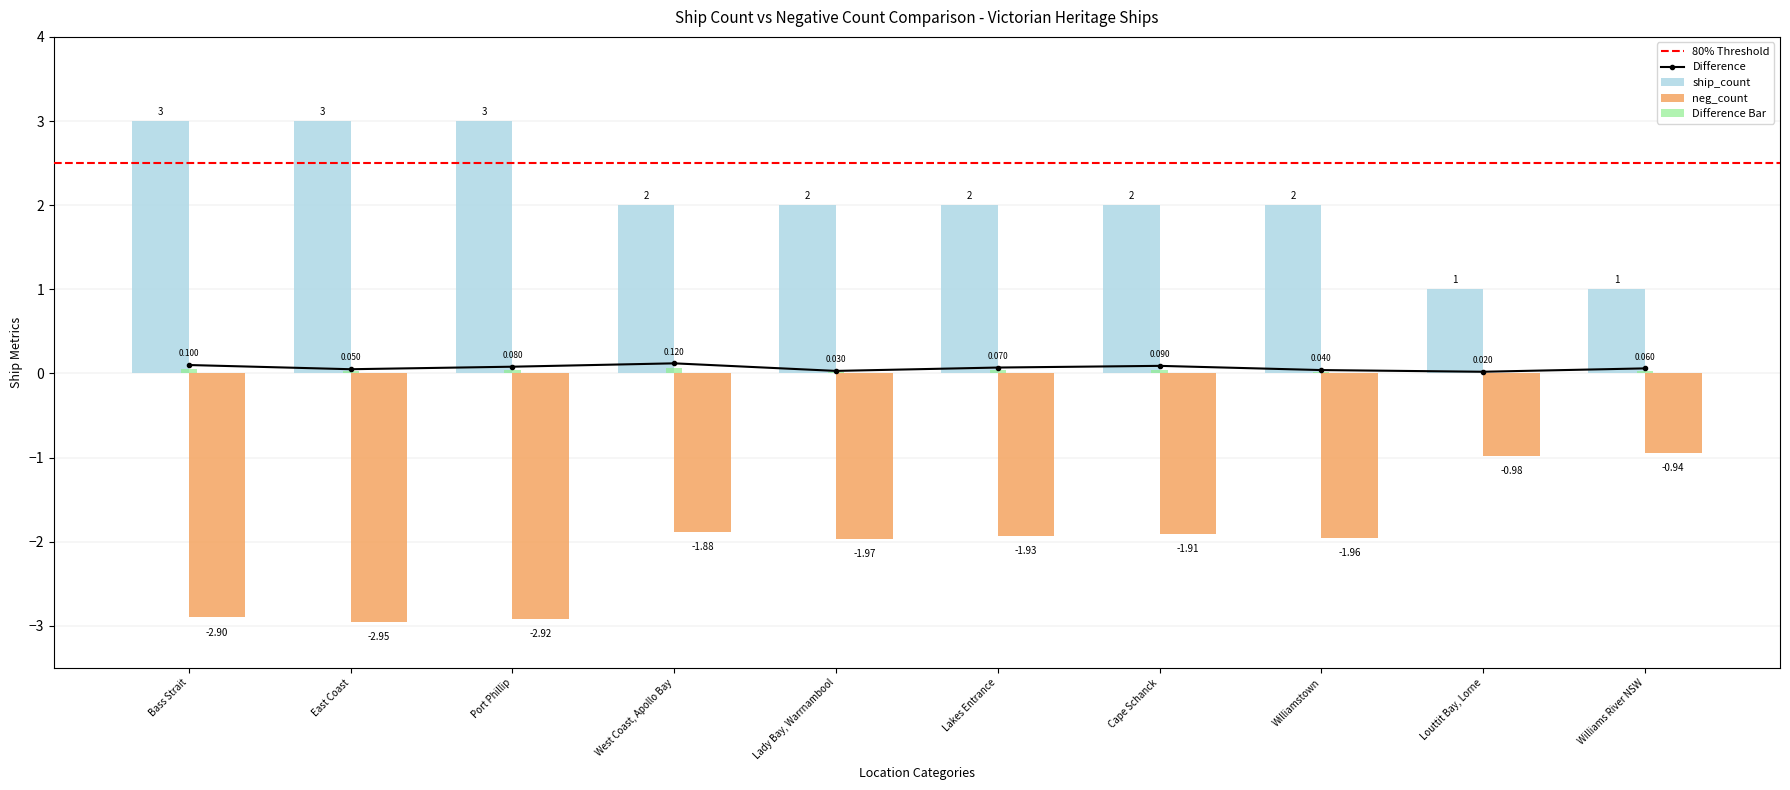

What position from the left is Bass Strait?

1